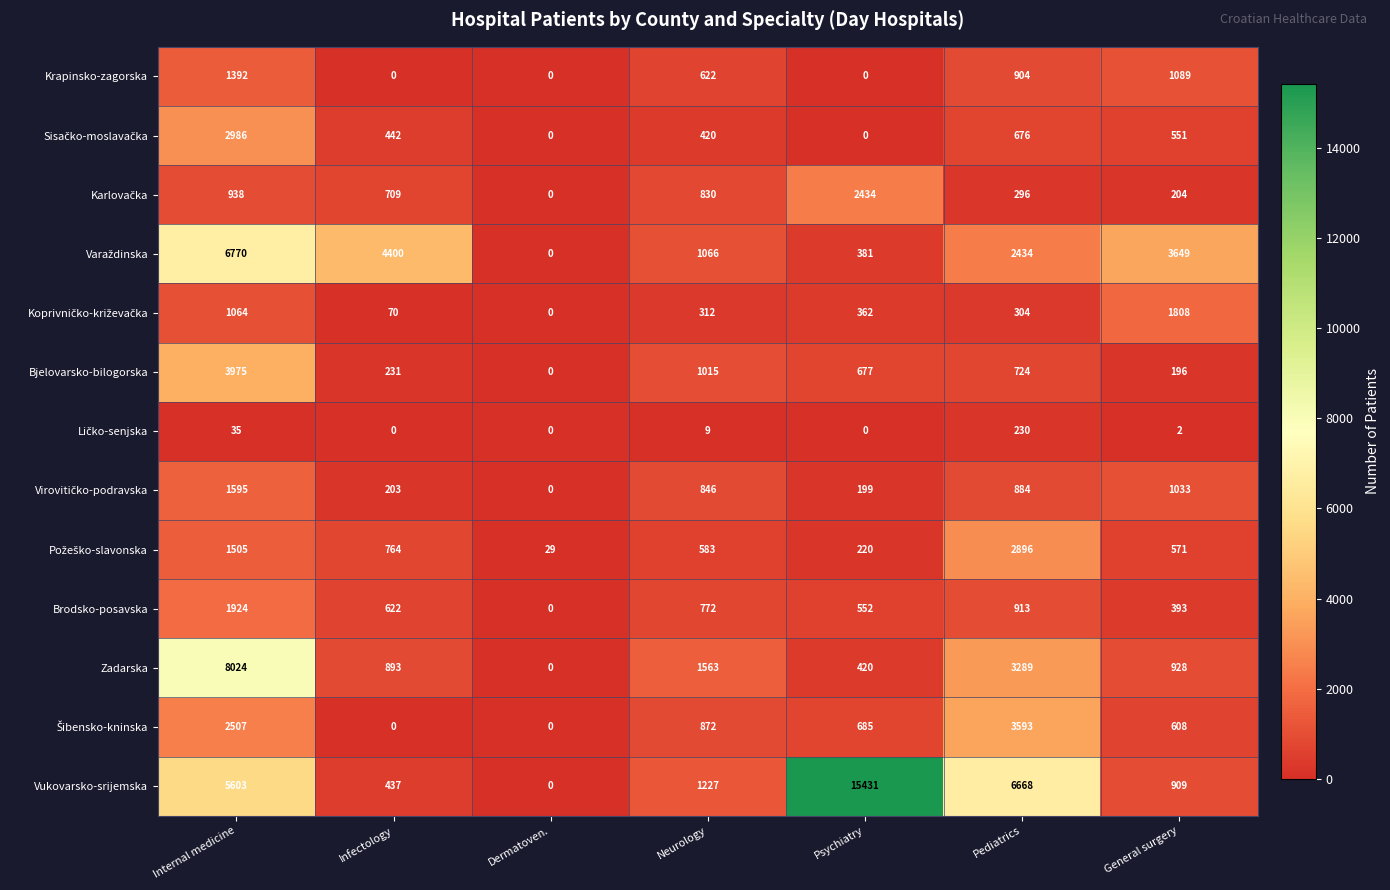

What is the total value across all series at Pediatrics?

23811